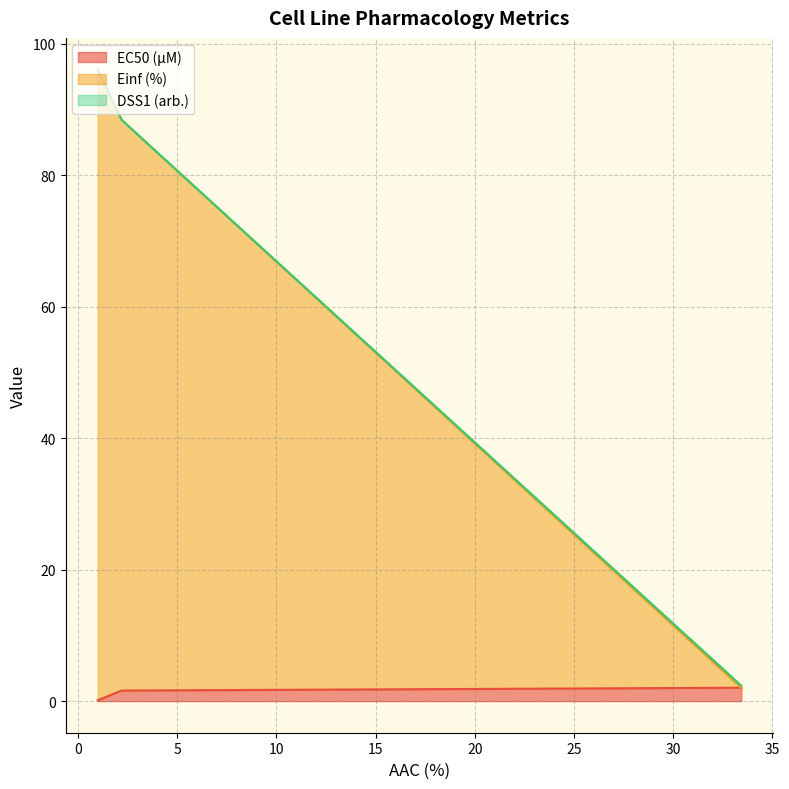

What are all the series names shown in the legend?

EC50 (µM), Einf (%), DSS1 (arb.)